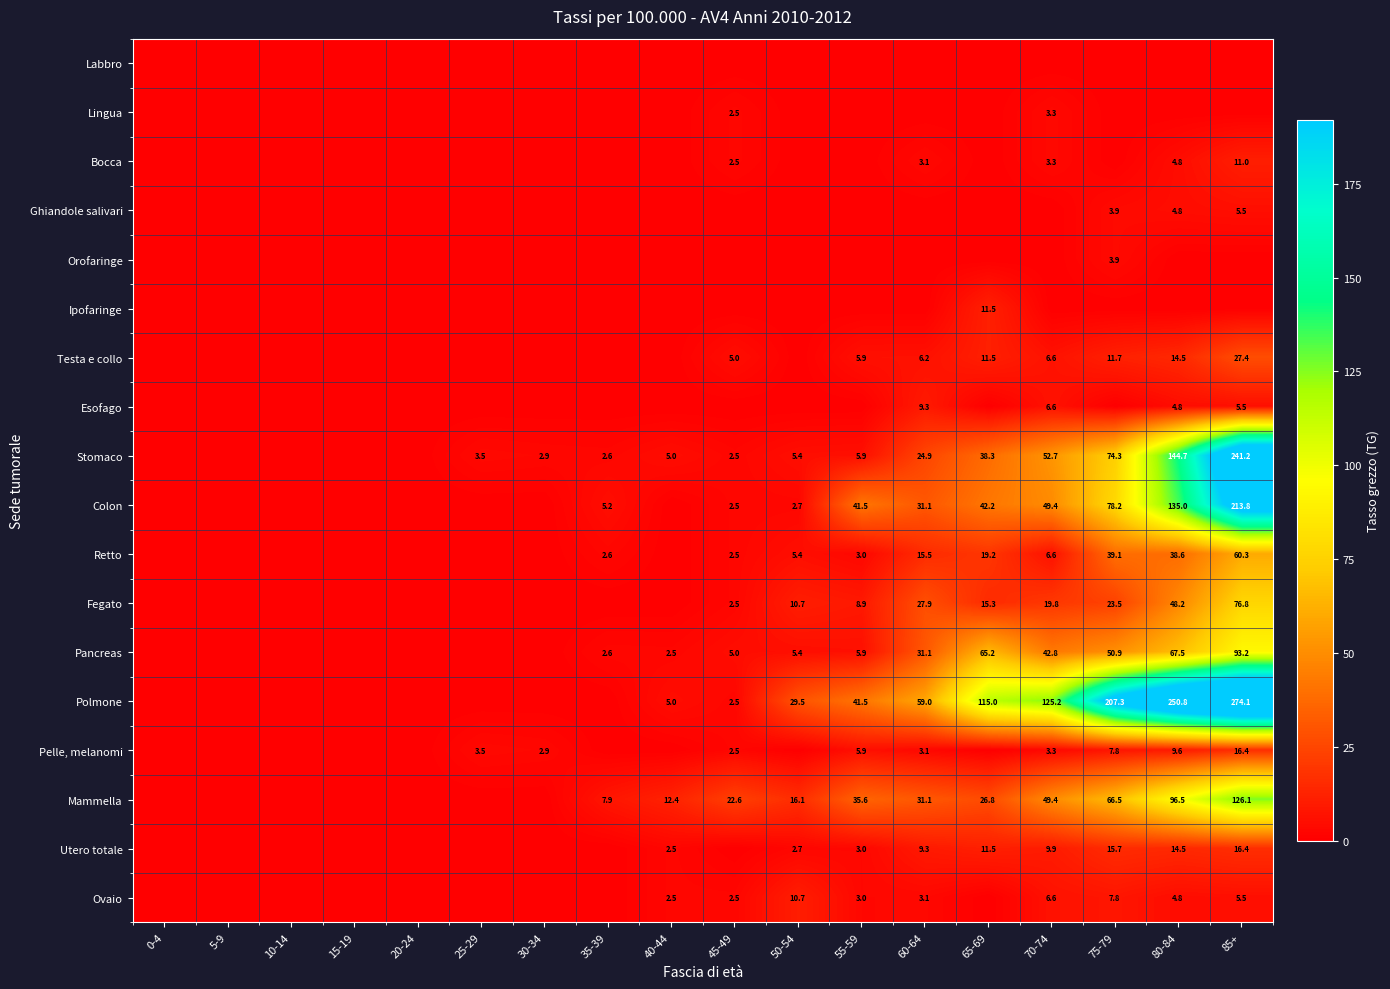

The Ovaio series shows 10.7 at 50-54. True or false?

True